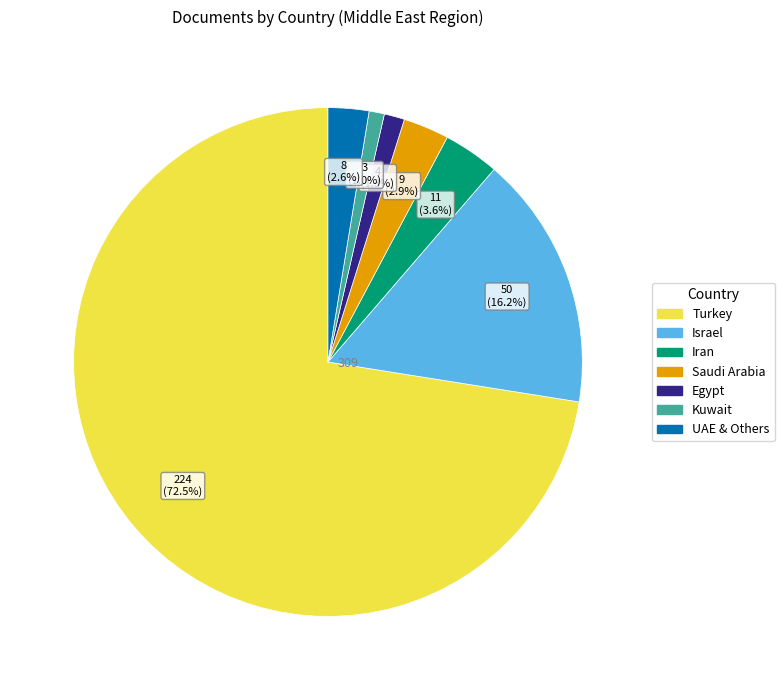

Is there a majority slice in this chart?

Yes